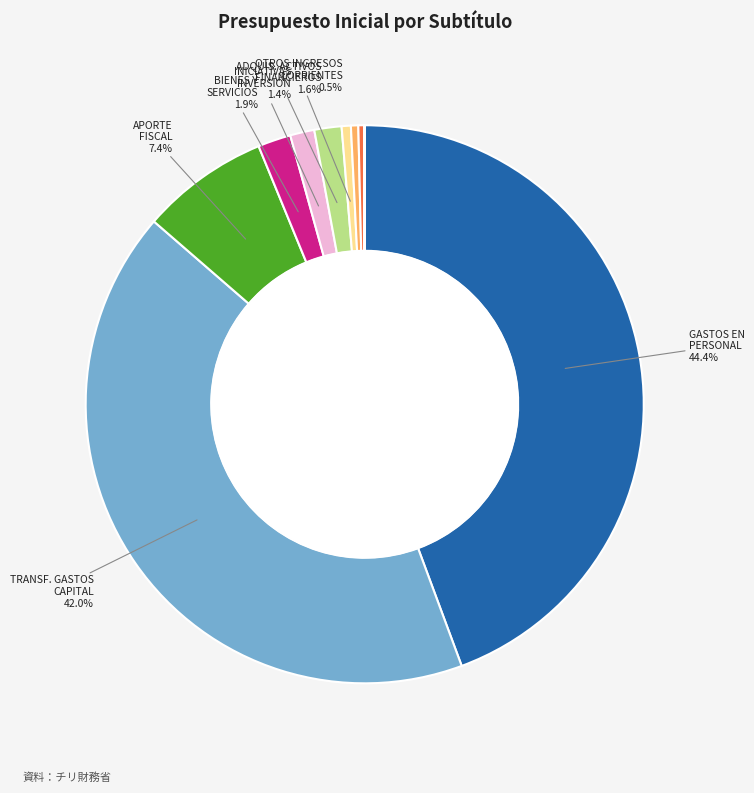

Does any single category account for the majority?

No